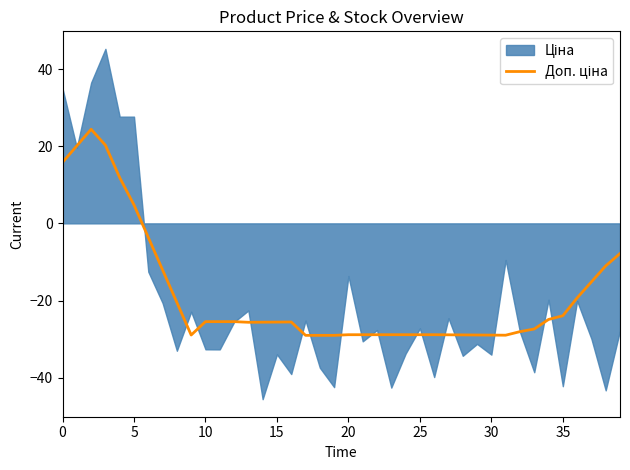

Does the chart have visible grid lines?

No